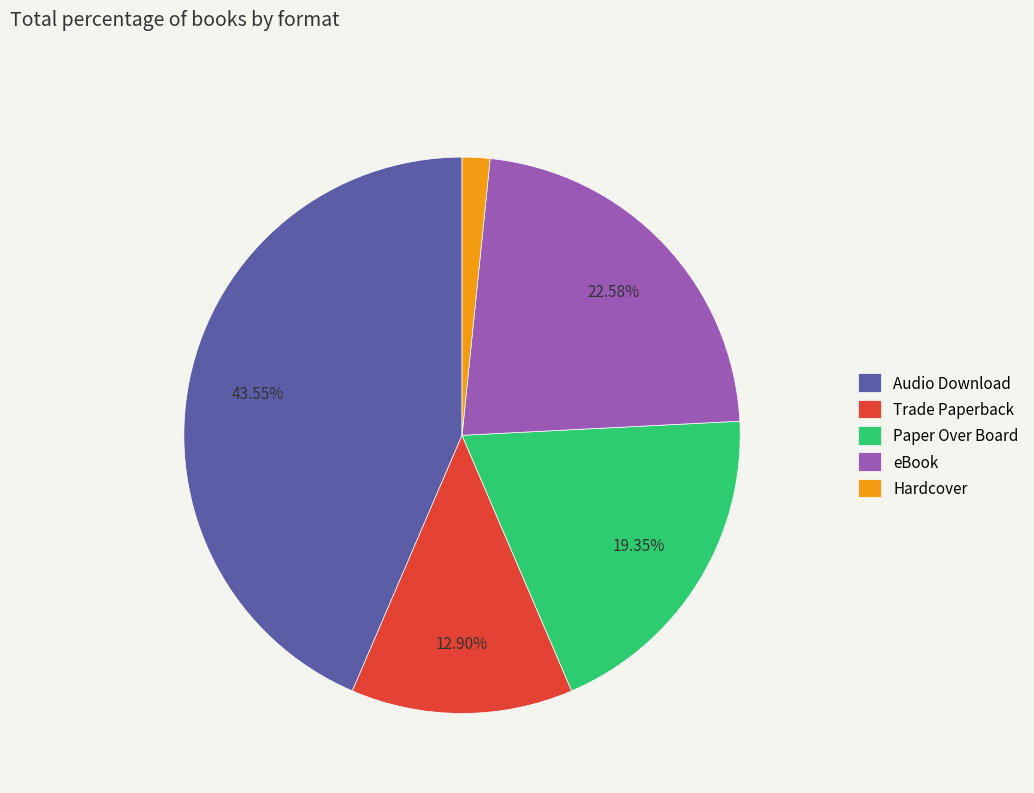

To the nearest percent, what percentage of the pie is Hardcover?

2%